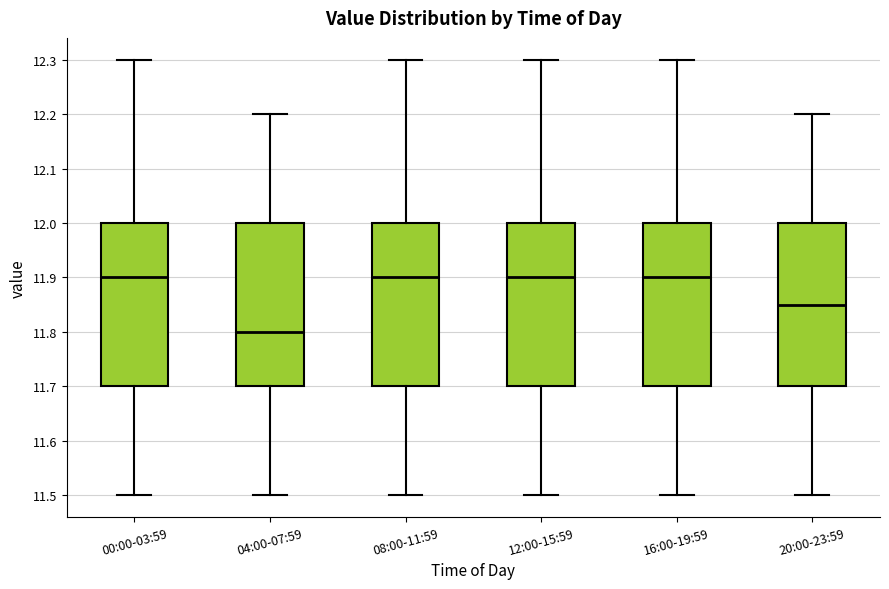

Reading left to right, transcribe this box plot: for each box, give where its median line is, the range the box spans, and where its two whiskers end, as read against the y-axis. The values are not printed on the chart, so give them approximately, as read against the axis.

00:00-03:59: median 11.90, box 11.70 to 12.00, whiskers 11.50 to 12.30
04:00-07:59: median 11.80, box 11.70 to 12.00, whiskers 11.50 to 12.20
08:00-11:59: median 11.90, box 11.70 to 12.00, whiskers 11.50 to 12.30
12:00-15:59: median 11.90, box 11.70 to 12.00, whiskers 11.50 to 12.30
16:00-19:59: median 11.90, box 11.70 to 12.00, whiskers 11.50 to 12.30
20:00-23:59: median 11.85, box 11.70 to 12.00, whiskers 11.50 to 12.20